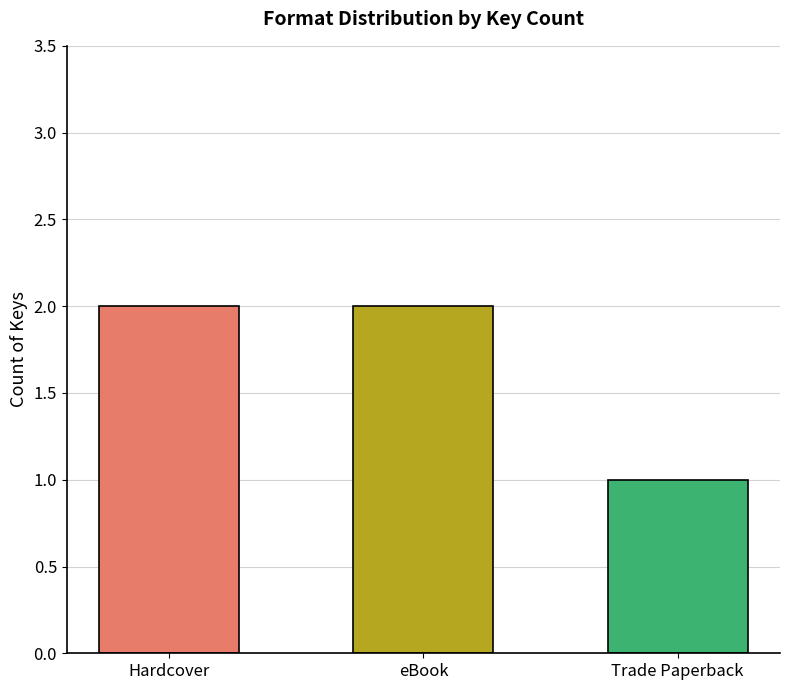

What is the difference between the maximum and minimum values?

1